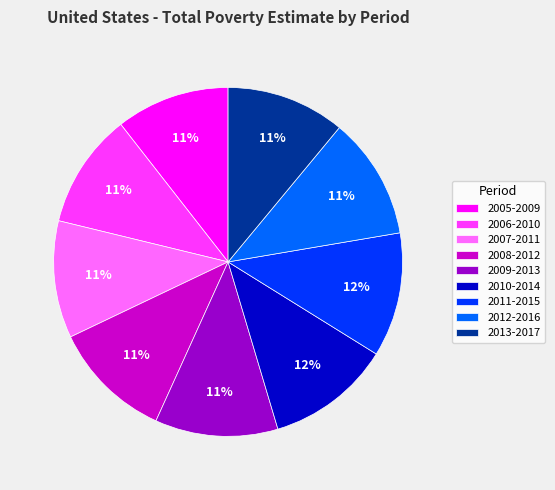

To the nearest percent, what portion does 2008-2012 represent?

11%